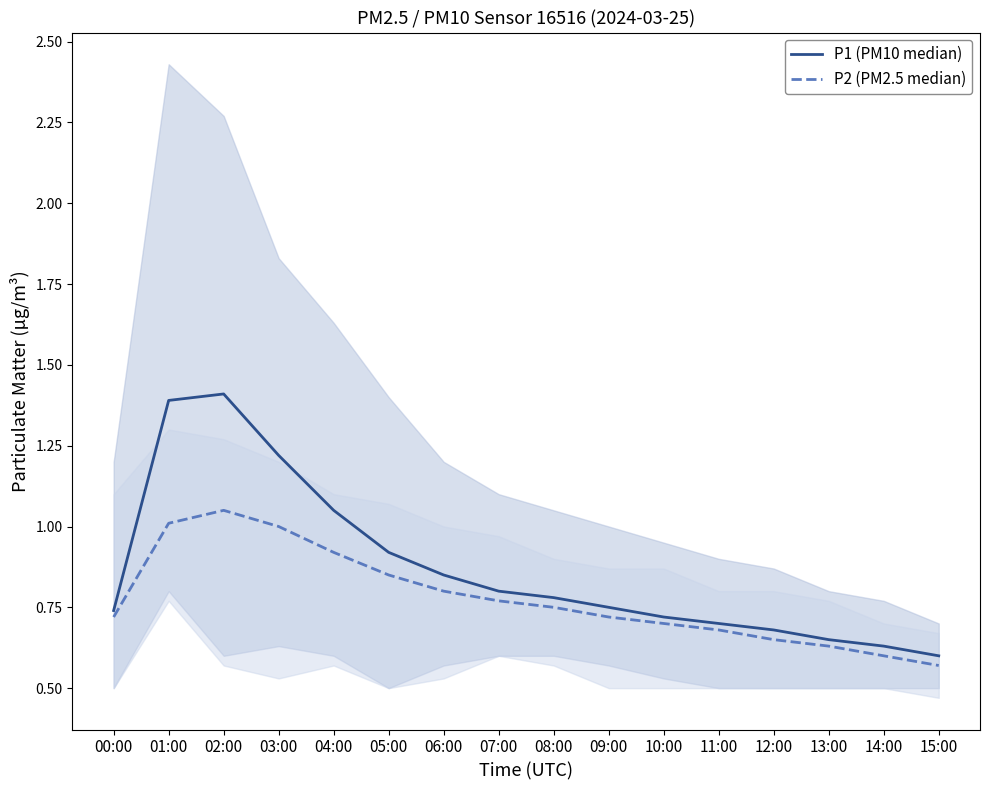

Is it true that P1 (PM10 median) equals 1.1 at 08:00?

False